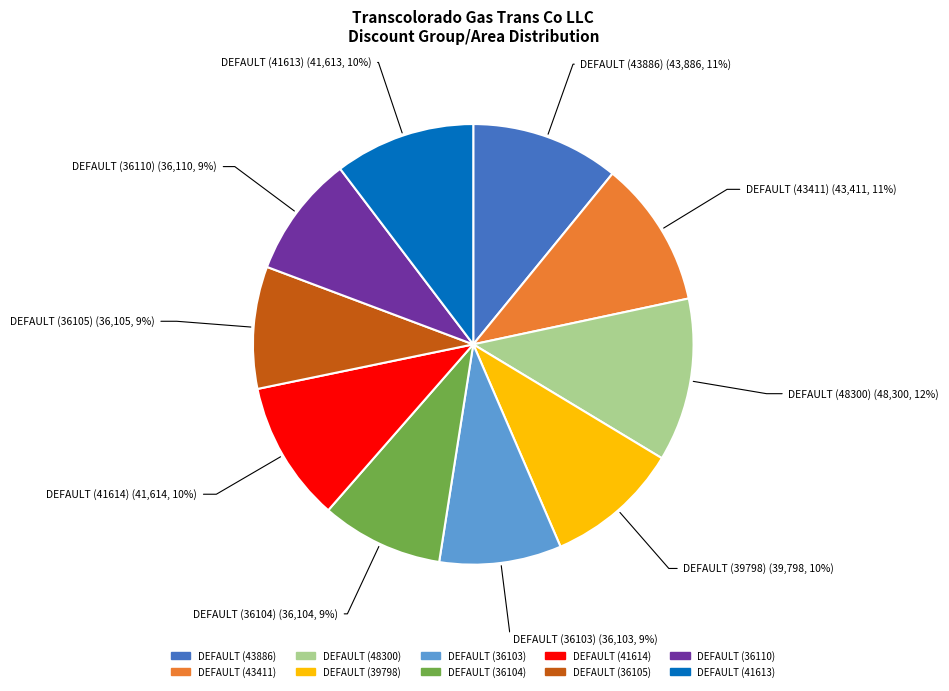

Count the number of slices in the pie.

10